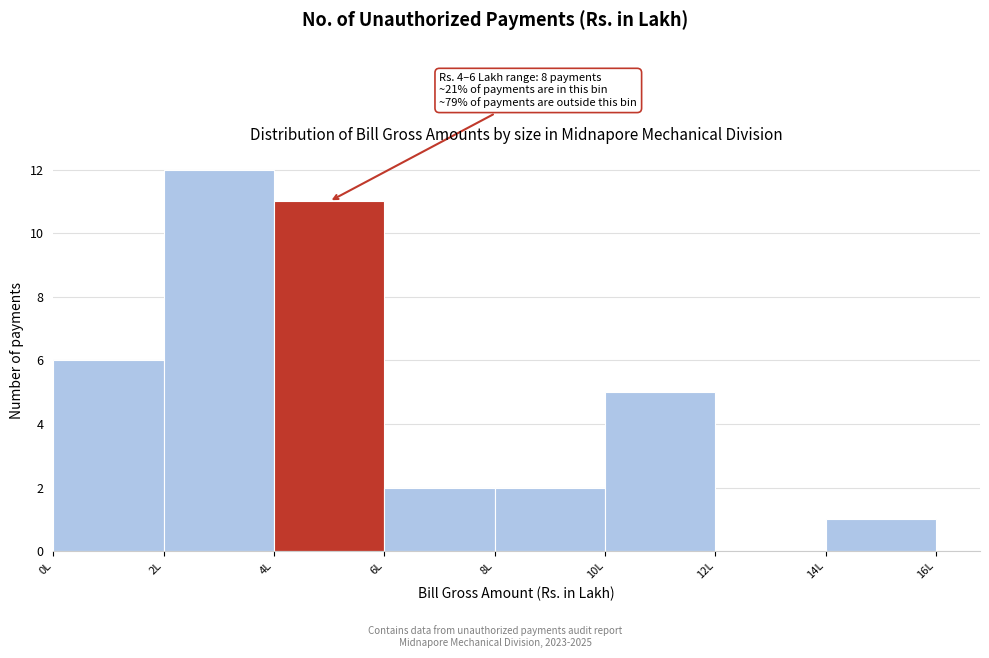

Over which range of the x-axis is the bar tallest?

2 to 4